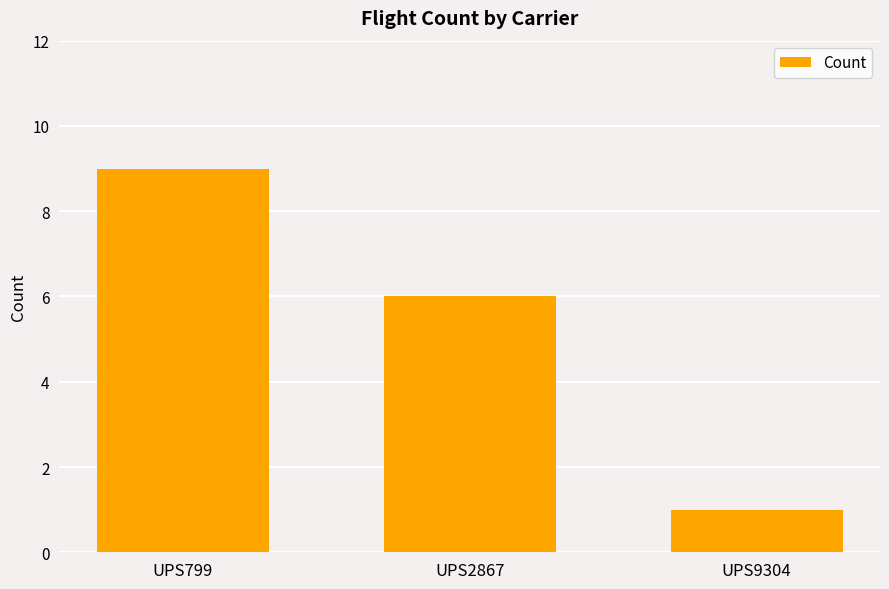

What is the change in value from UPS799 to UPS9304?

-8